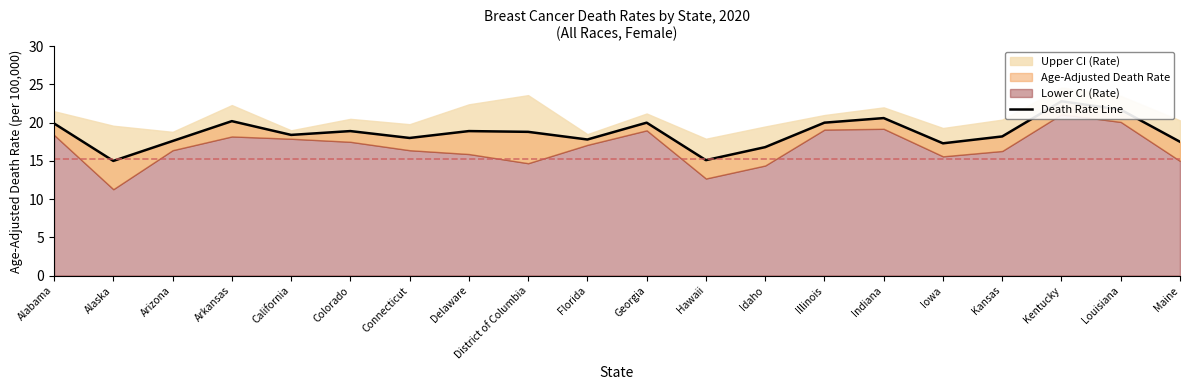

What is the value of the 10th point from the left?

17.8